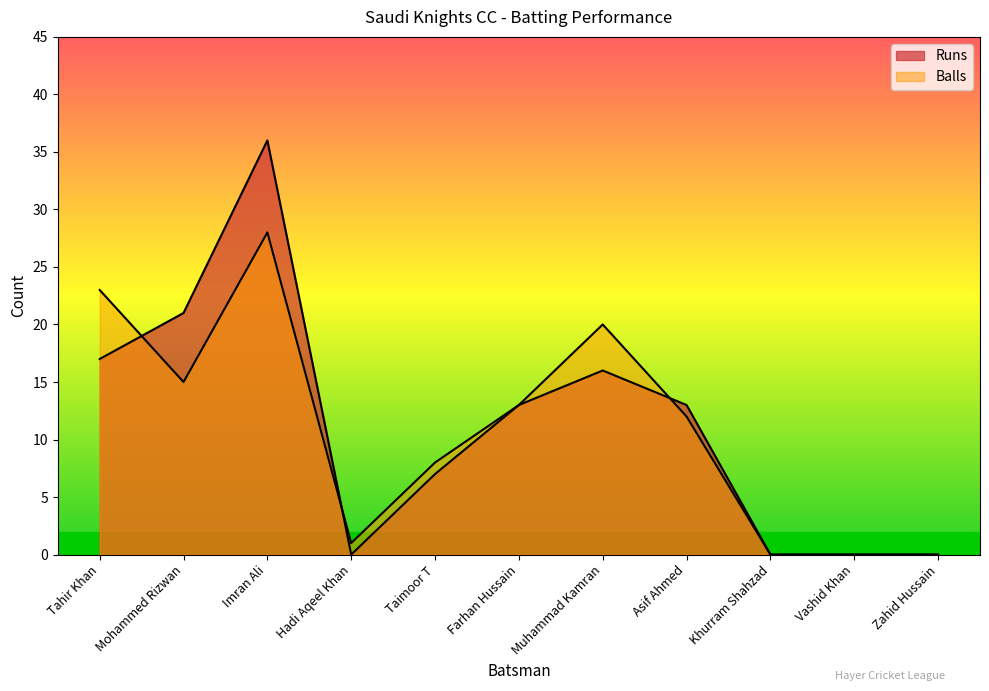

At which label is Balls closest to 14?

Mohammed Rizwan